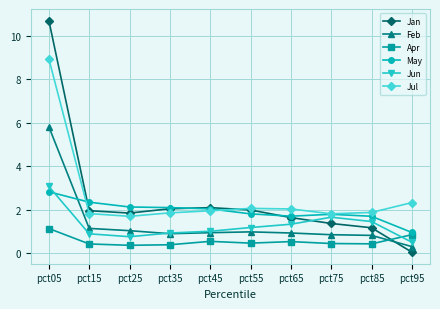

At which label is Feb closest to 3?

pct15